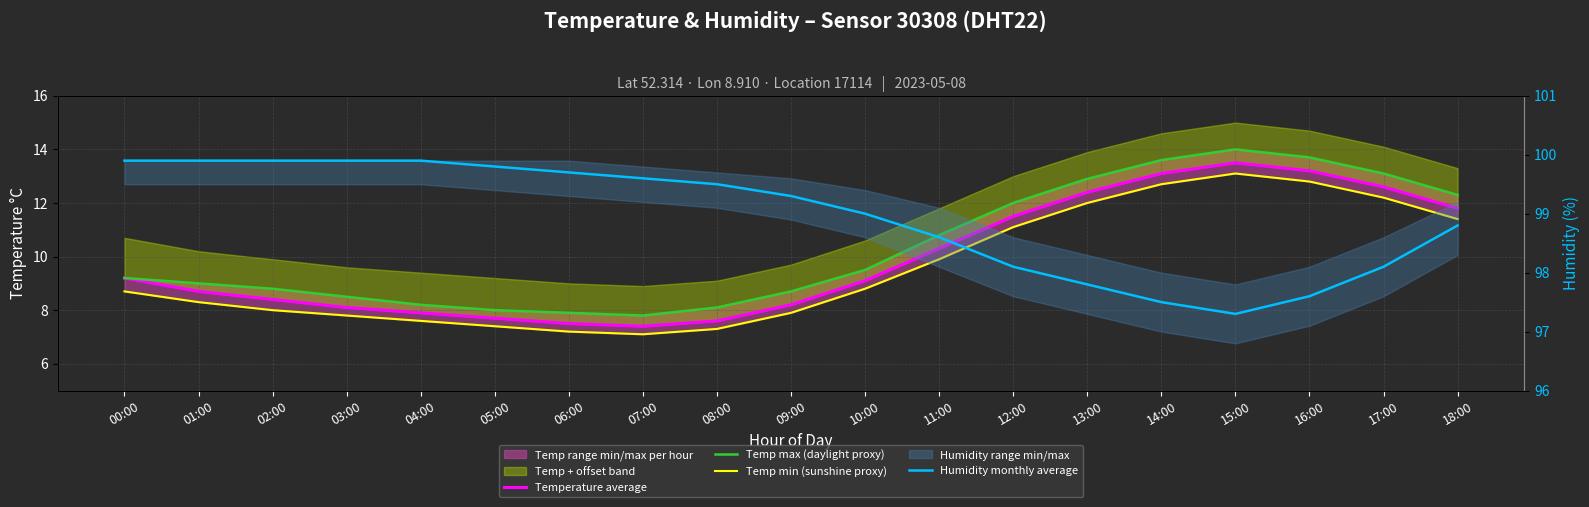

At how many categories does at least one series exceed 90?

19